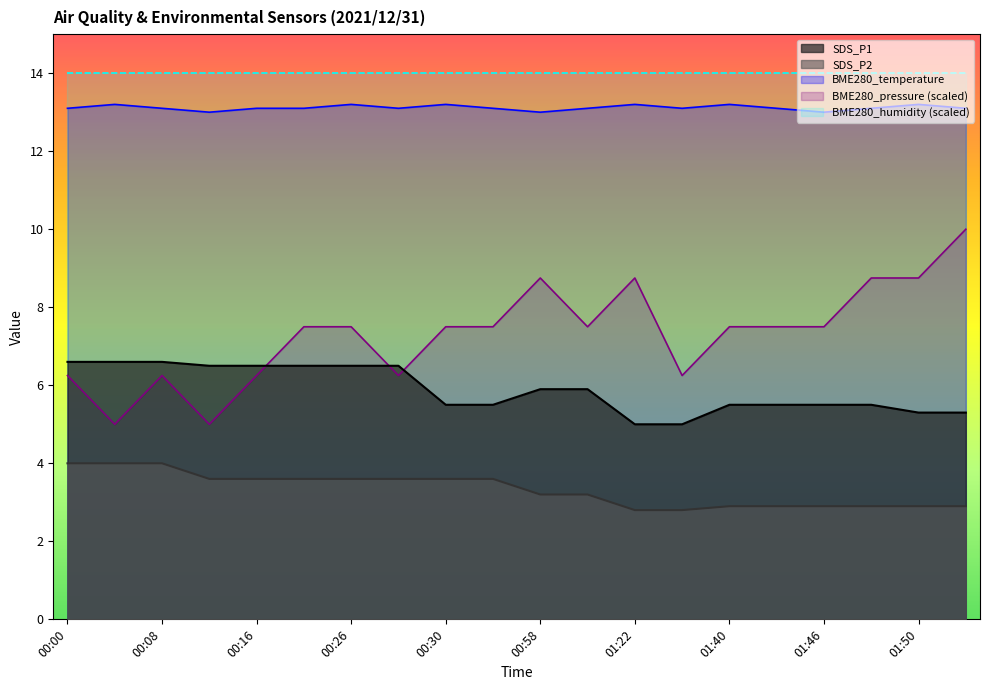

Is the value of BME280_pressure at 00:28 greater than the value of SDS_P1 at 01:22?

Yes